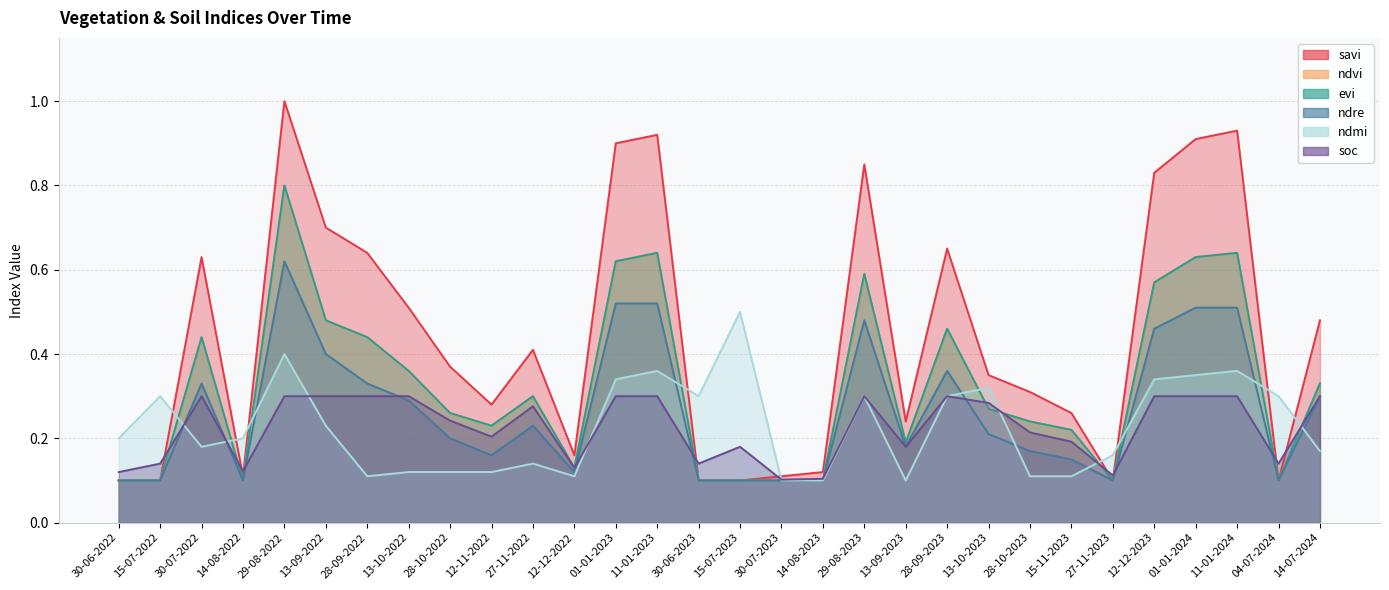

What is the lowest value of the soc series?

0.1